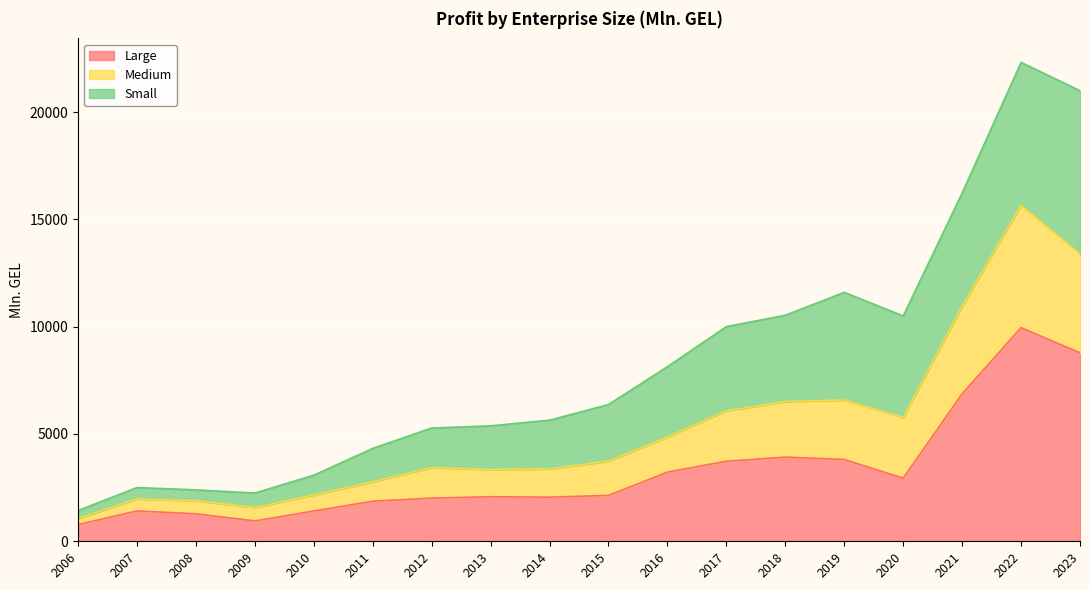

Is the value of Medium at 2014 greater than the value of Large at 2006?

Yes